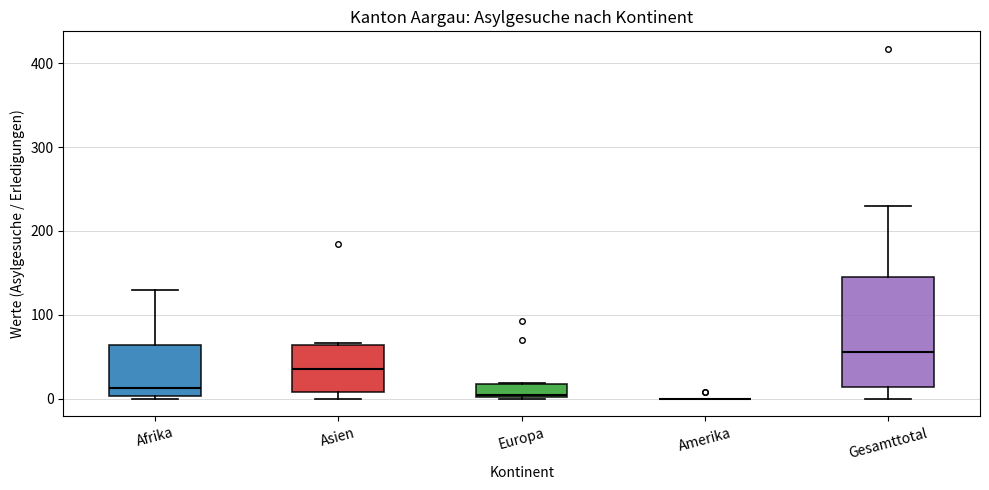

Which box is the tallest, from its lower edge to its upper edge?

Gesamttotal